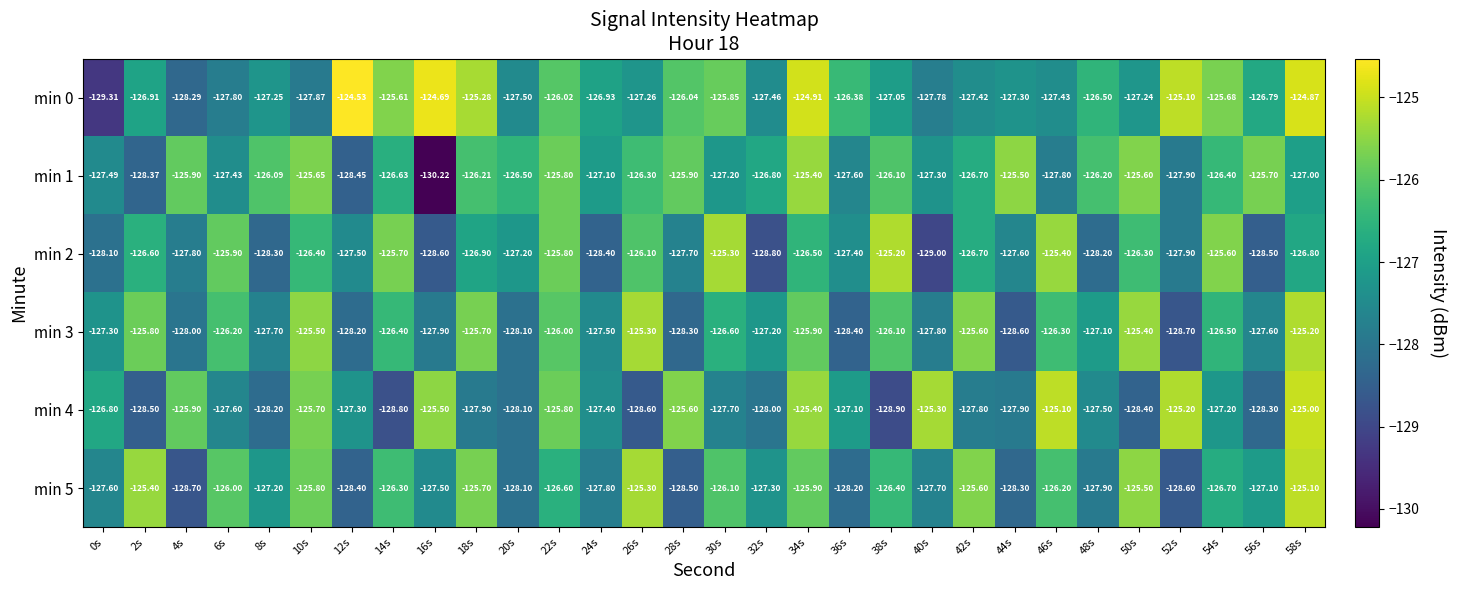

Is the value of min 1 at 30s greater than the value of min 5 at 24s?

Yes